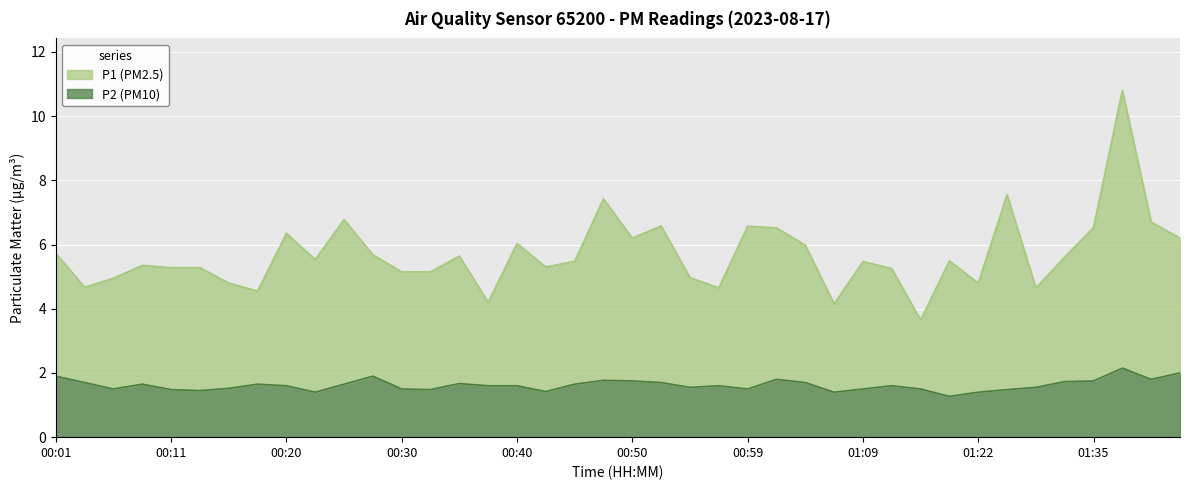

The value of P1 at 01:09 is 5.5. True or false?

True